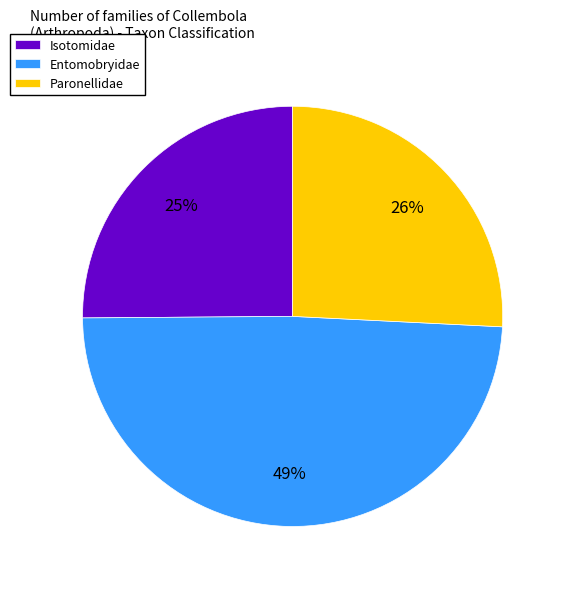

What percentage is the Entomobryidae slice, to the nearest percent?

49%